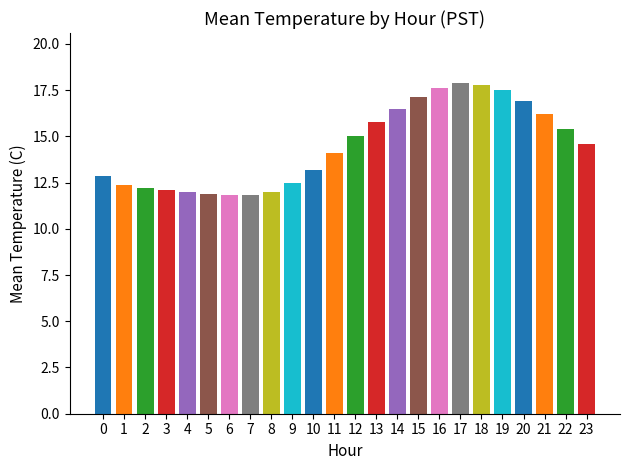

The chart shows a value of 25.5 at 12. True or false?

False